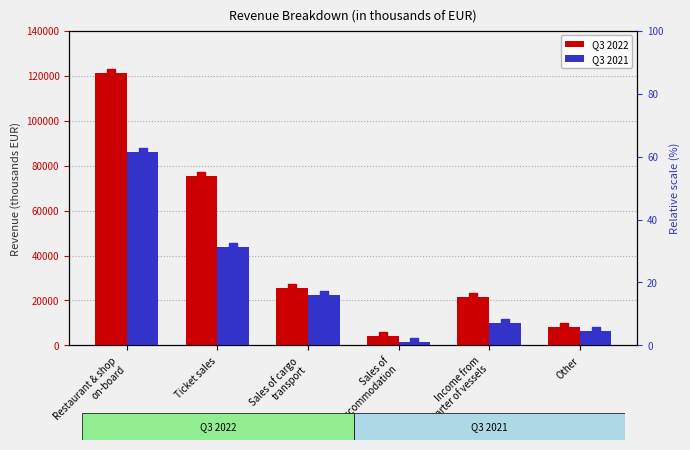

What are all the series names shown in the legend?

Q3 2022, Q3 2021